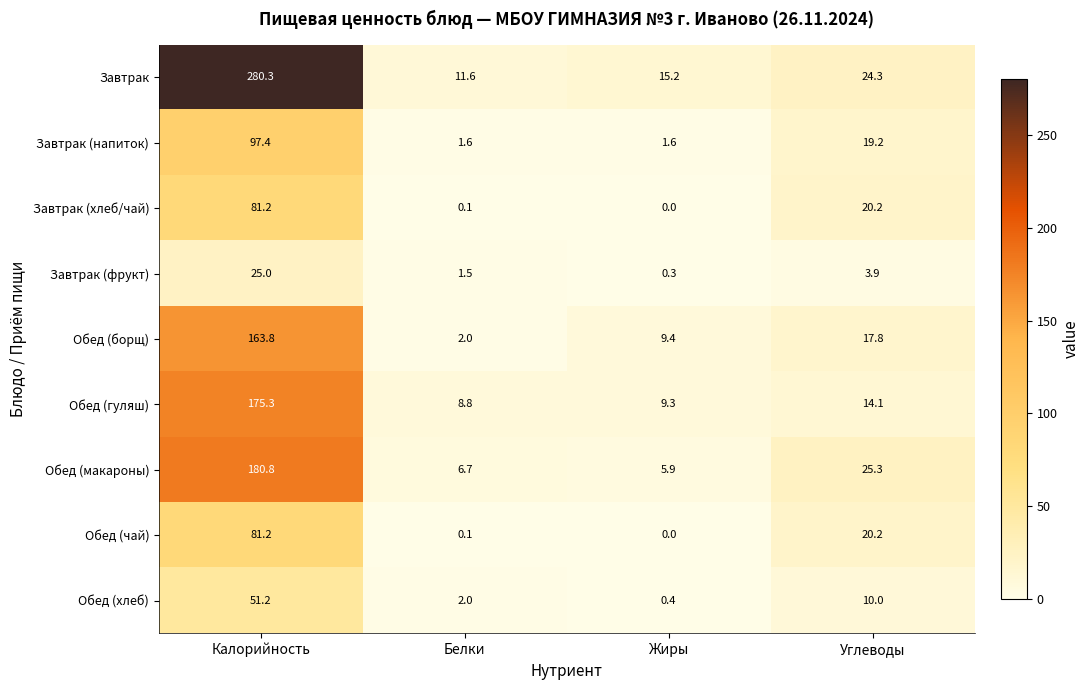

List the labels in order of Обед (чай) value, largest first.

Калорийность, Углеводы, Белки, Жиры